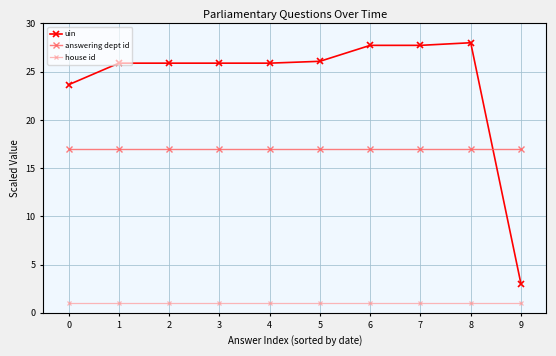

What is the maximum value for uin?

28.0